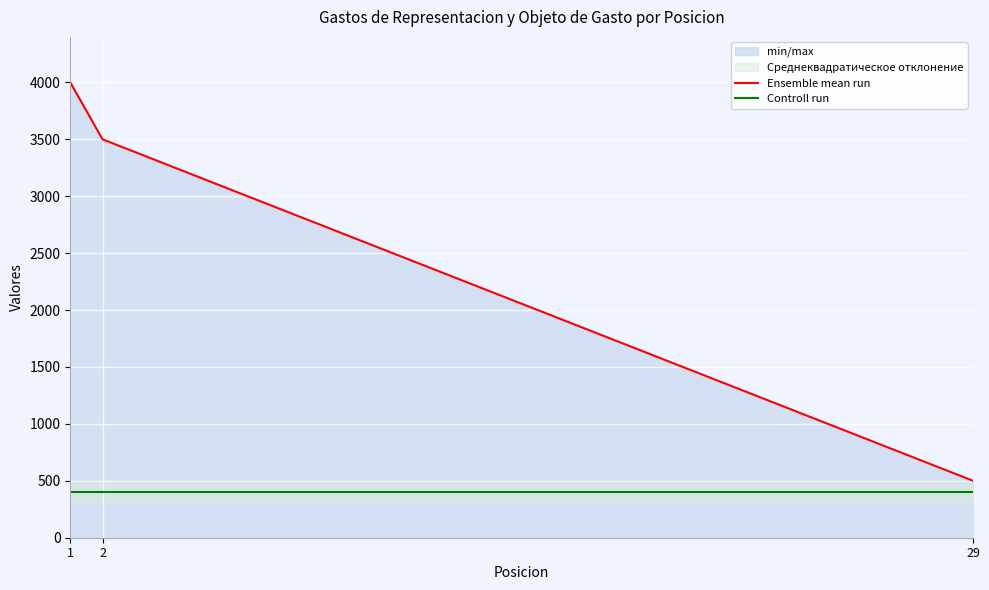

What is the total value across all series at 1?

4400.0